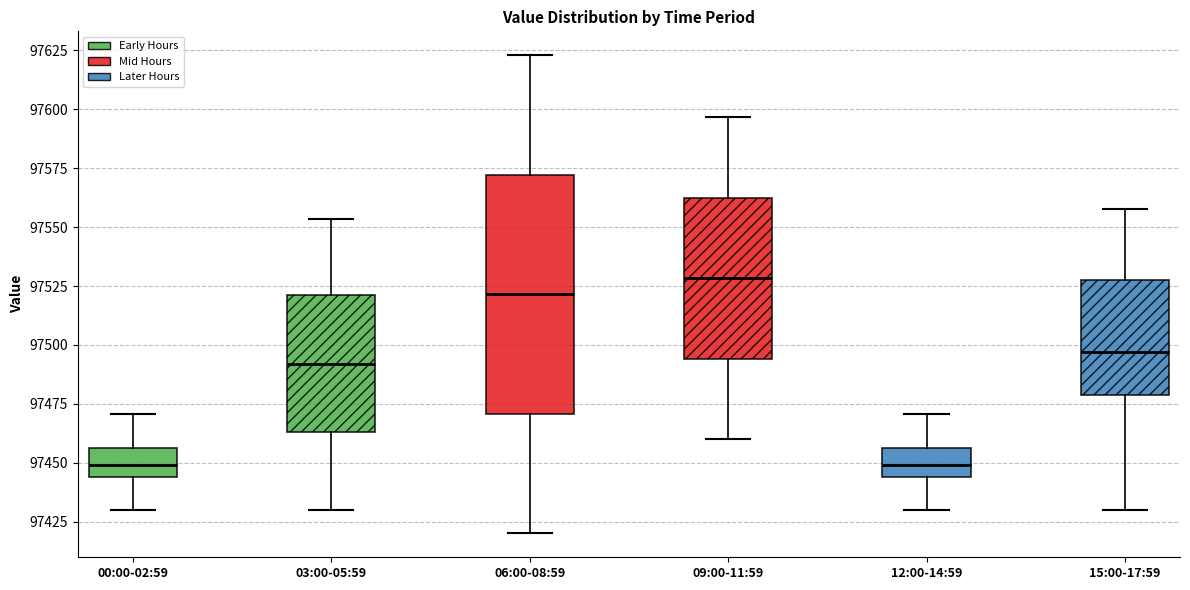

Which box is the tallest, from its lower edge to its upper edge?

06:00-08:59